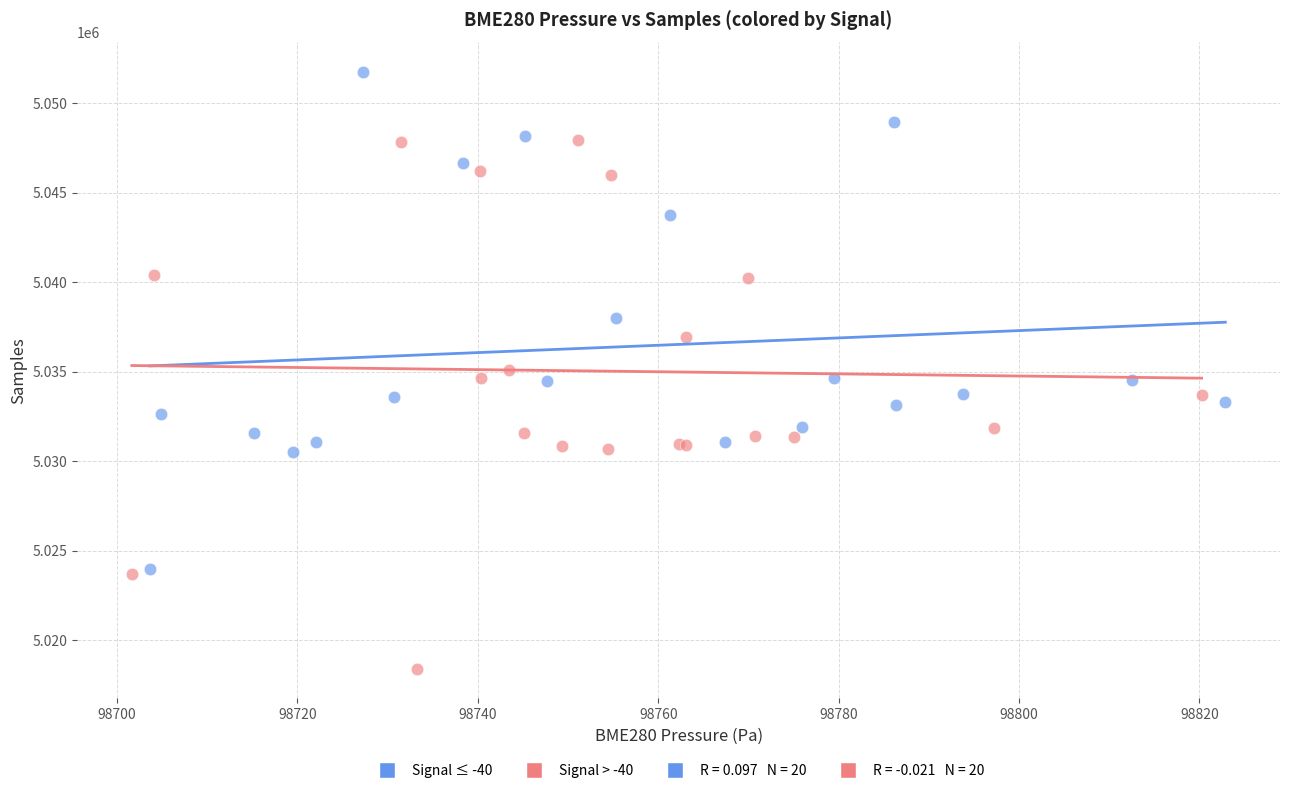

Which series has the widest spread of Y values?

Signal > -40